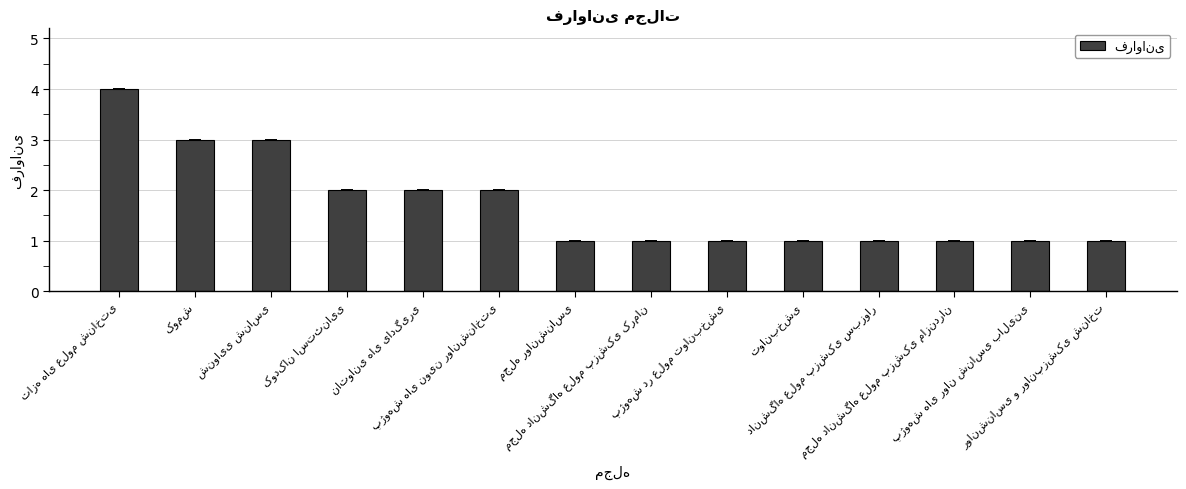

What is the maximum value shown in the chart?

4